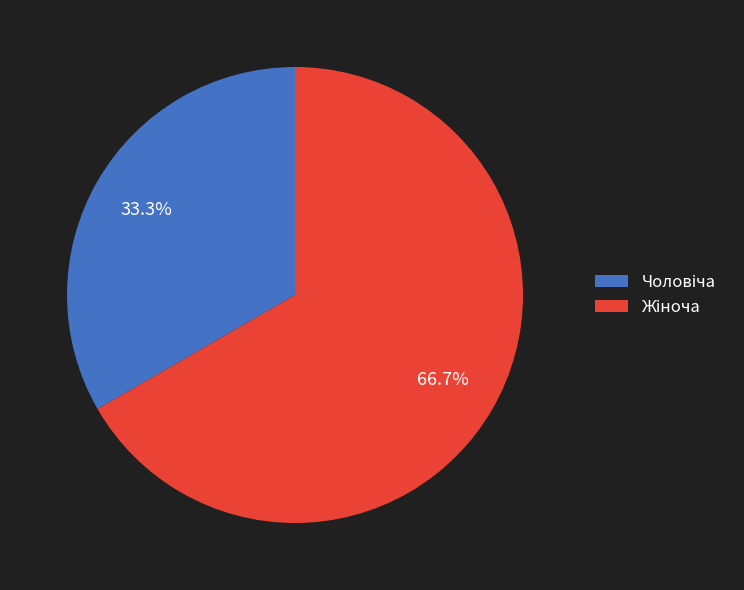

Is there a majority slice in this chart?

Yes